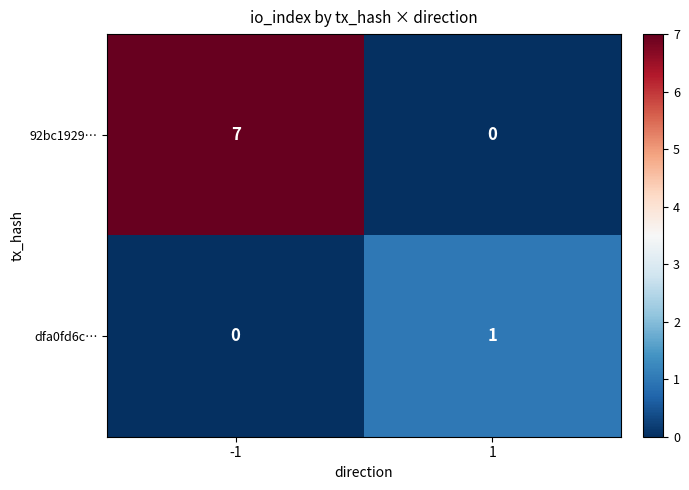

Between -1 and 1, which series saw the biggest shift?

92bc1929…